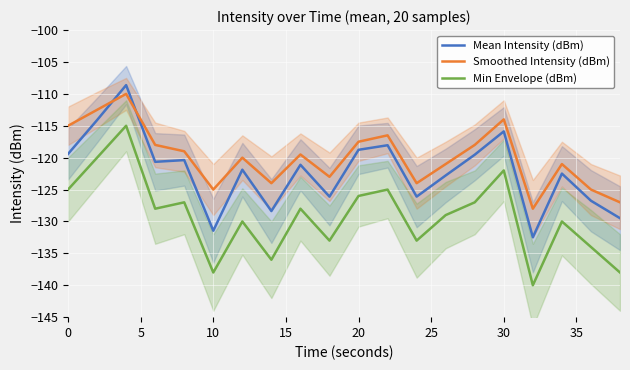

True or false: Min Envelope (dBm) and Mean Intensity (dBm) intersect in this chart.

False